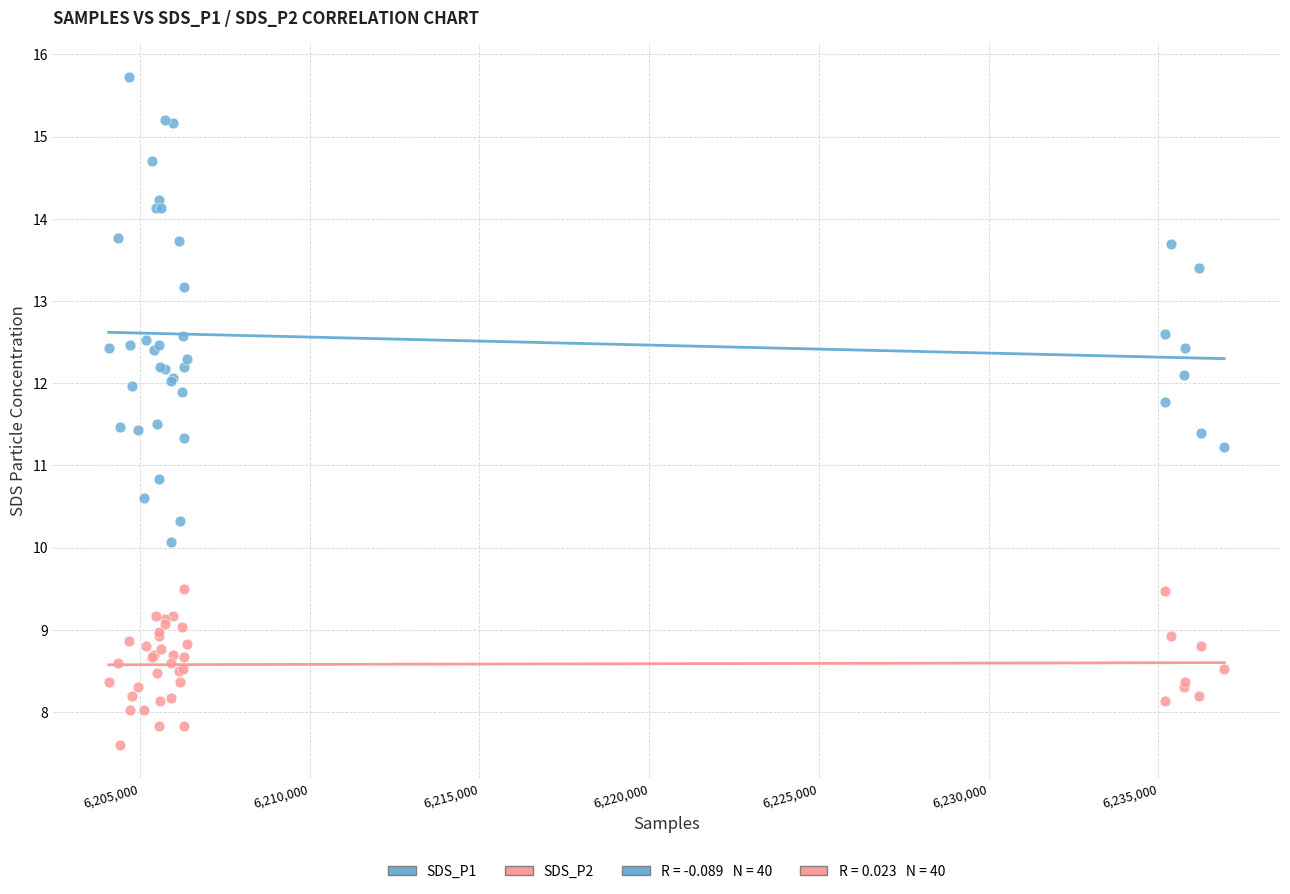

Which series reaches the maximum Y coordinate?

SDS_P1